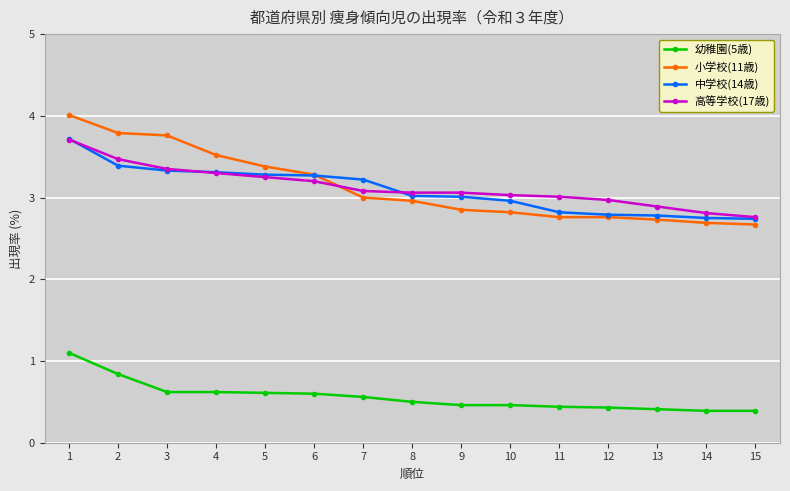

What are all the series names shown in the legend?

幼稚園(5歳), 小学校(11歳), 中学校(14歳), 高等学校(17歳)